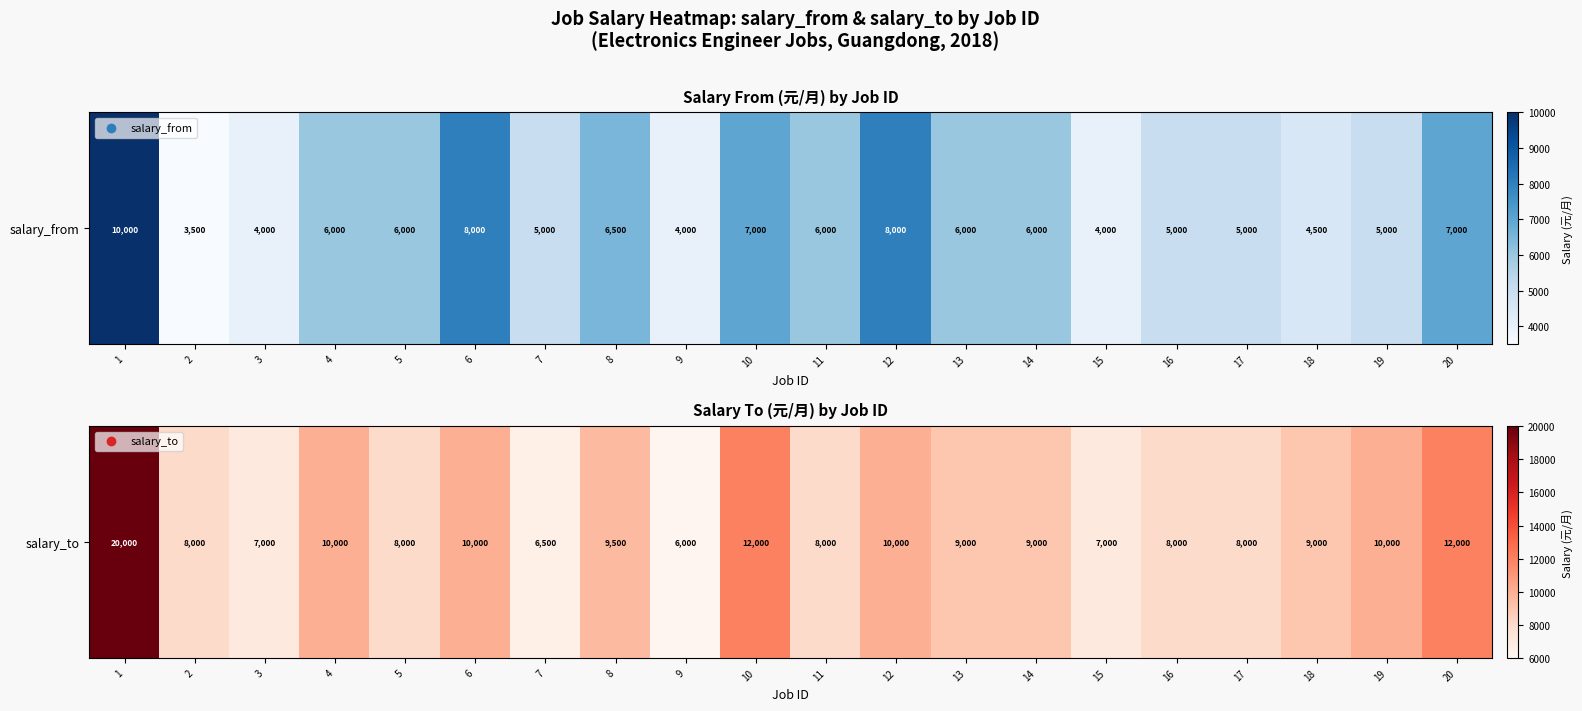

Where does the data first go above 9000?

1